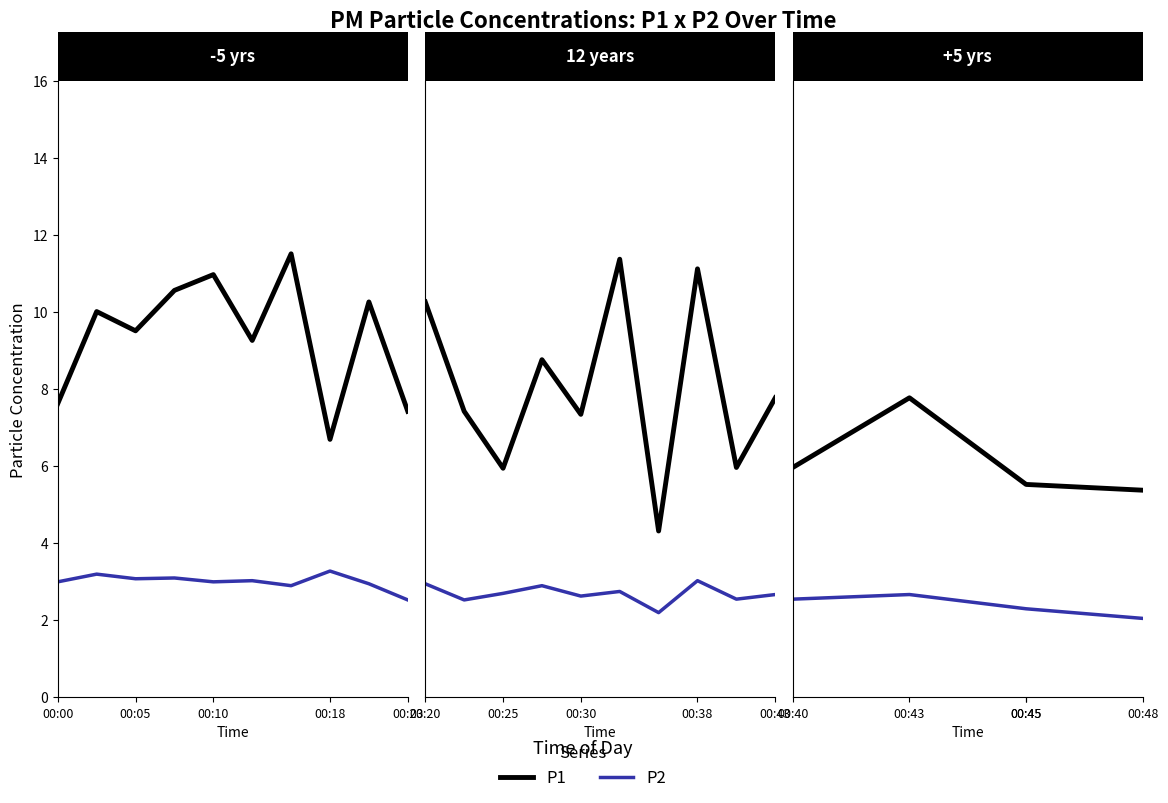

In P1, how many points are higher than both neighbors (excluding endpoints)?

1